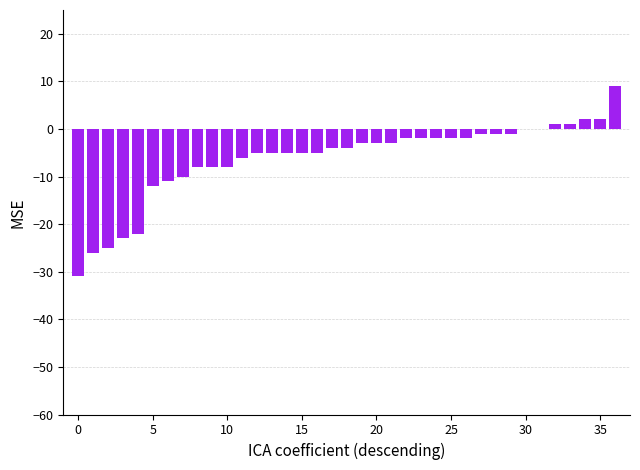

What is the maximum value shown in the chart?

9